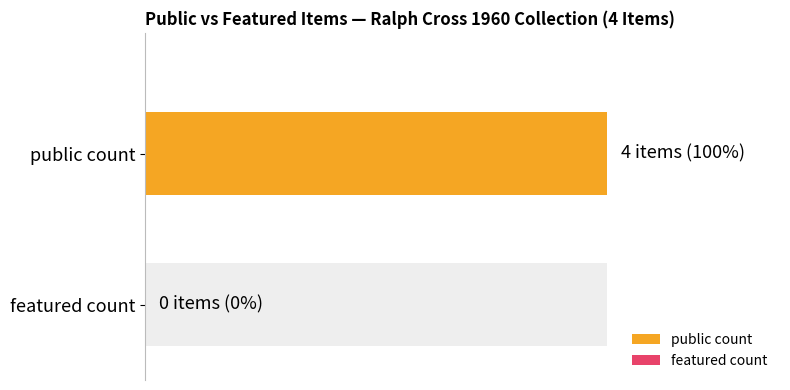

Rank the series by their maximum value, from lowest to highest.

featured, public